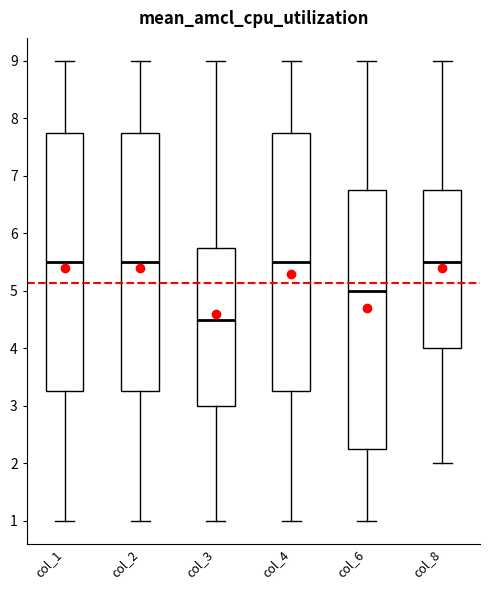

Reading left to right, read every box against the y-axis: the position of its median line, the range the box covers, and the ends of its whiskers. The values are not printed on the chart, so give them approximately, as read against the axis.

col_1: median 5.5, box 3.3 to 7.8, whiskers 1.0 to 9.0
col_2: median 5.5, box 3.3 to 7.8, whiskers 1.0 to 9.0
col_3: median 4.5, box 3.0 to 5.8, whiskers 1.0 to 9.0
col_4: median 5.5, box 3.3 to 7.8, whiskers 1.0 to 9.0
col_6: median 5.0, box 2.3 to 6.8, whiskers 1.0 to 9.0
col_8: median 5.5, box 4.0 to 6.8, whiskers 2.0 to 9.0